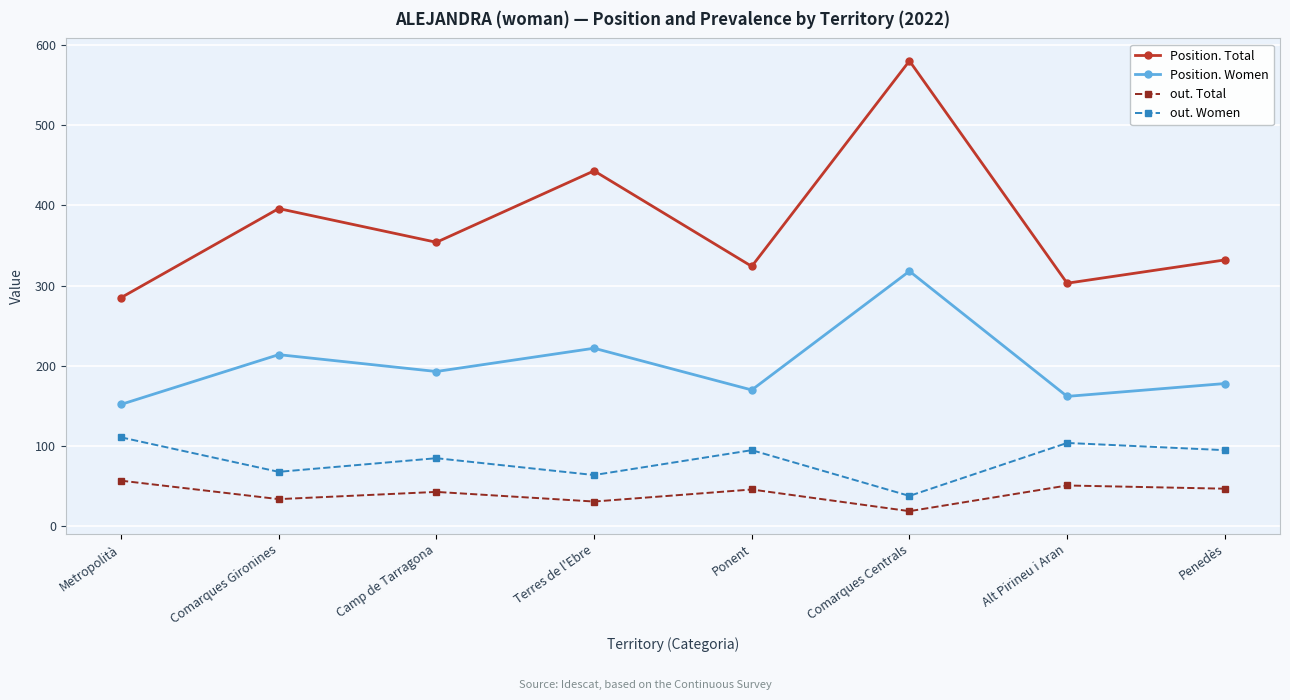

Is the value of out. Total at Ponent greater than the value of Position. Women at Comarques Centrals?

No